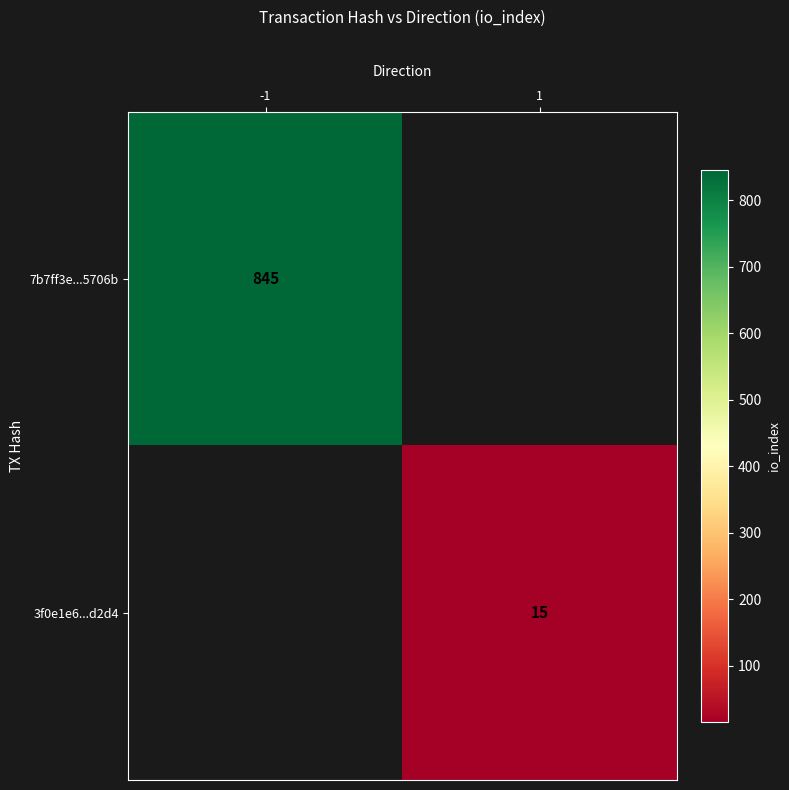

Is the value of 7b7ff3e...5706b at -1 greater than the value of 3f0e1e6...d2d4 at 1?

Yes